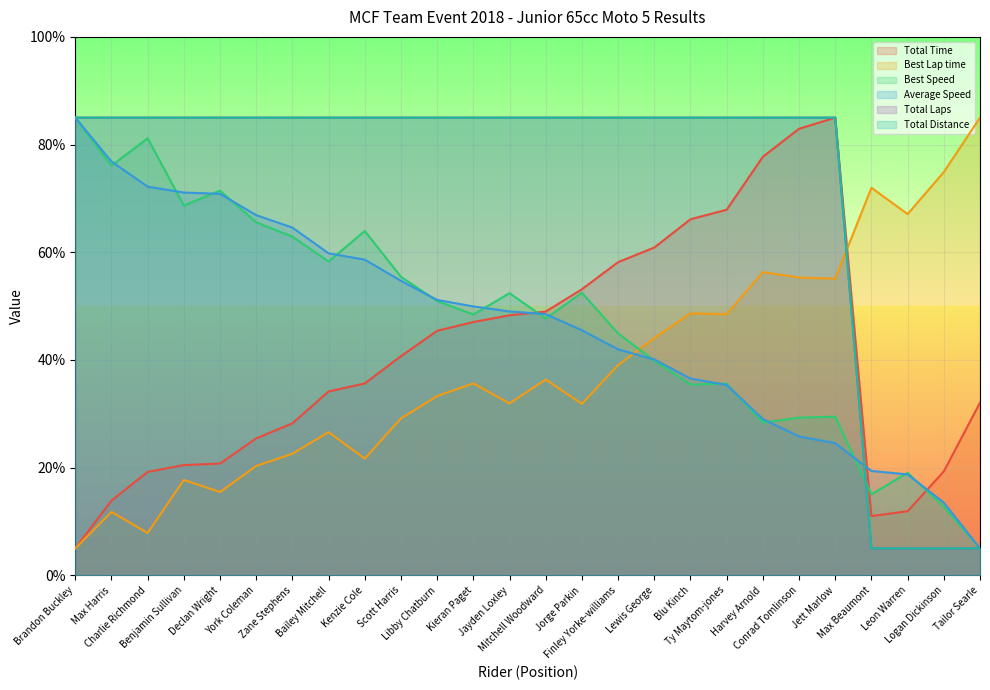

How many lines are shown in the chart?

6